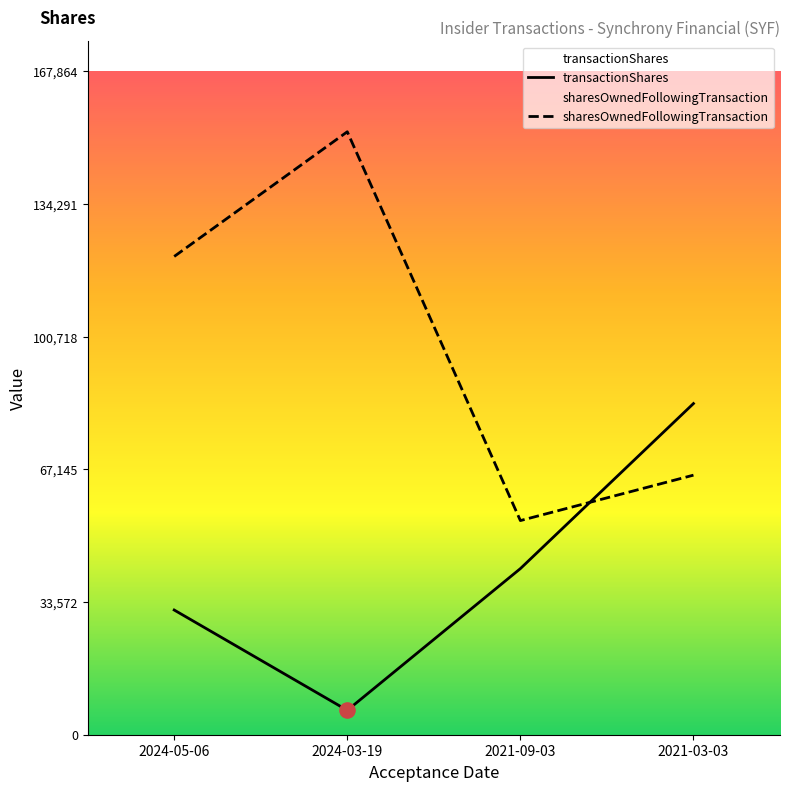

At which category is the sum across all series the highest?

2024-03-19